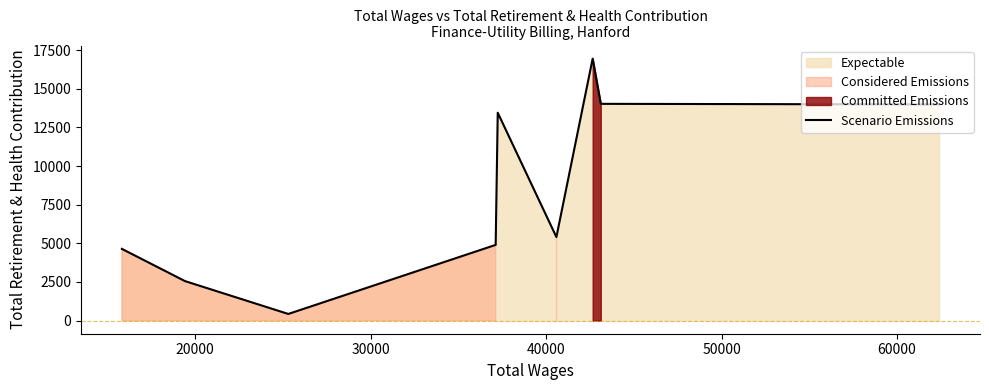

What is the difference between the second highest and second lowest values?

11471